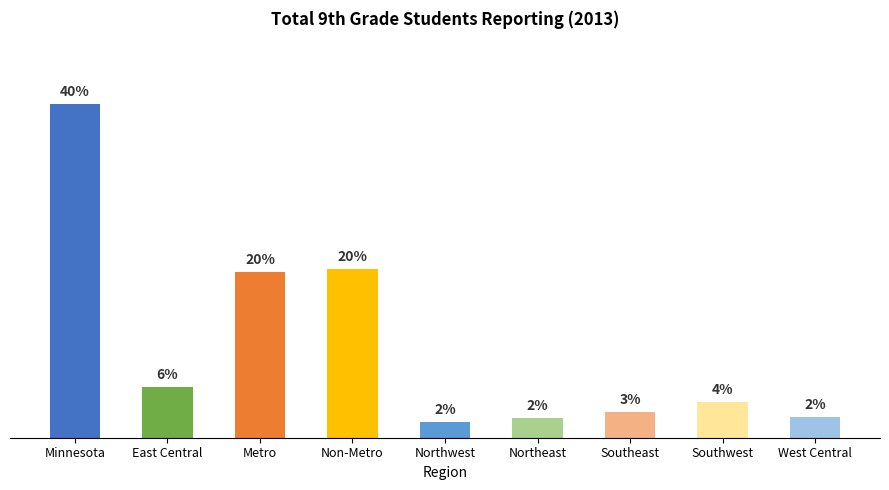

What is the change in value from Non-Metro to West Central?

-12989